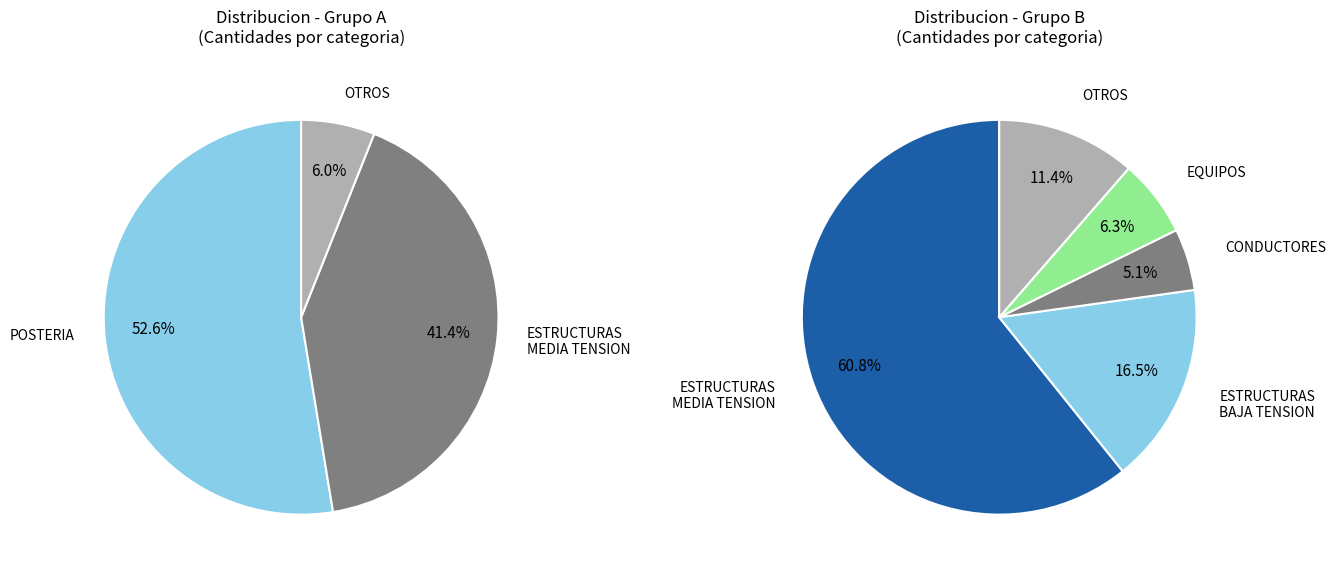

Count the number of slices in the pie.

5